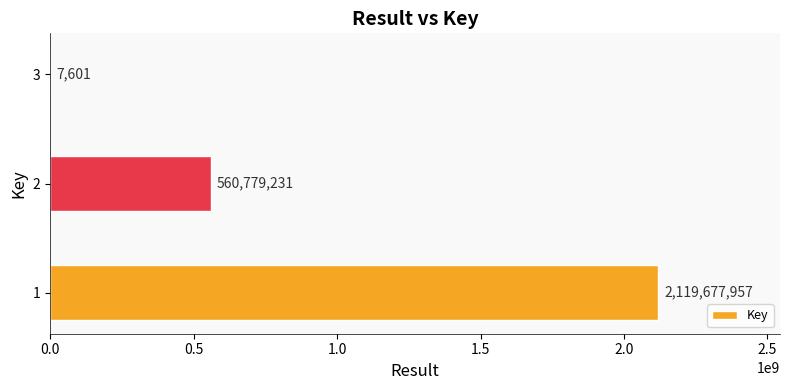

Does the chart contain stacked bars?

No